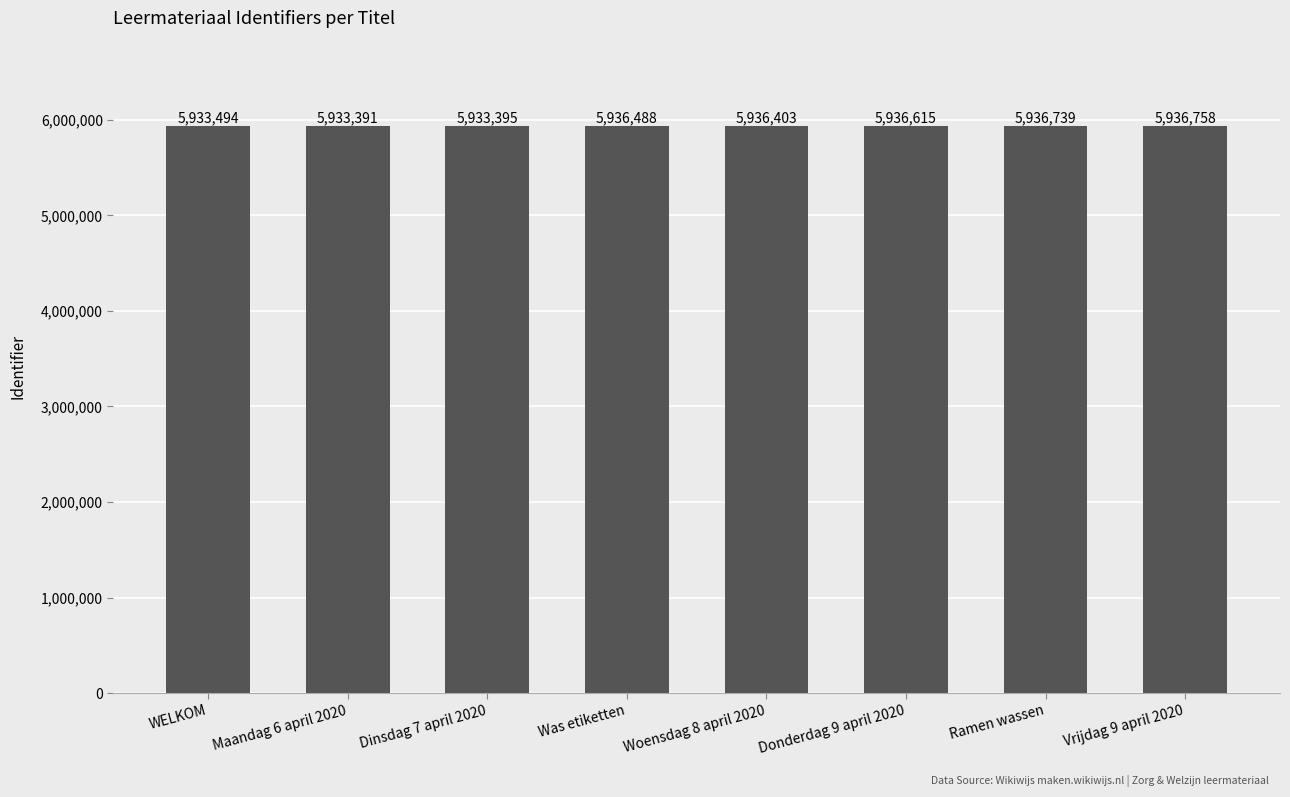

How many data points are less than 5936488?

4